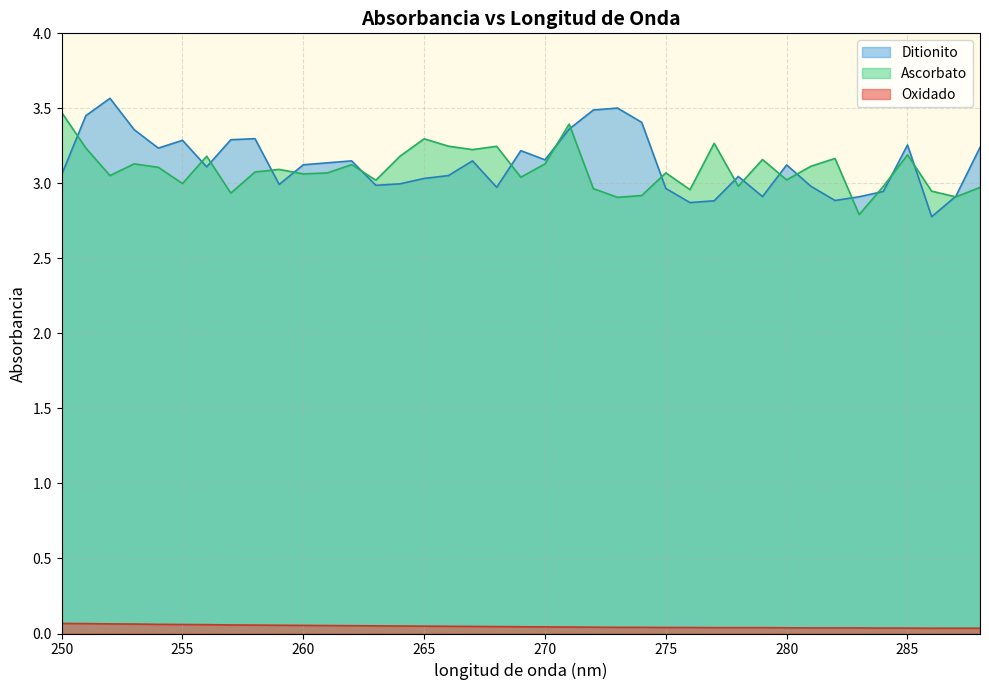

Which series has the largest range (max minus min)?

Ditionito